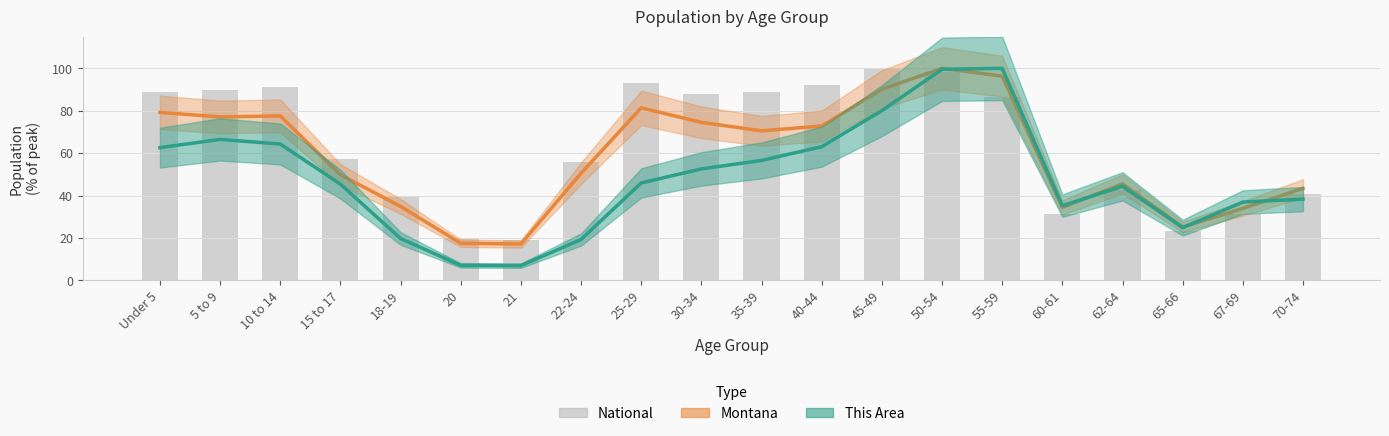

What is the spread (max minus min) of values at 65-66?

1.7